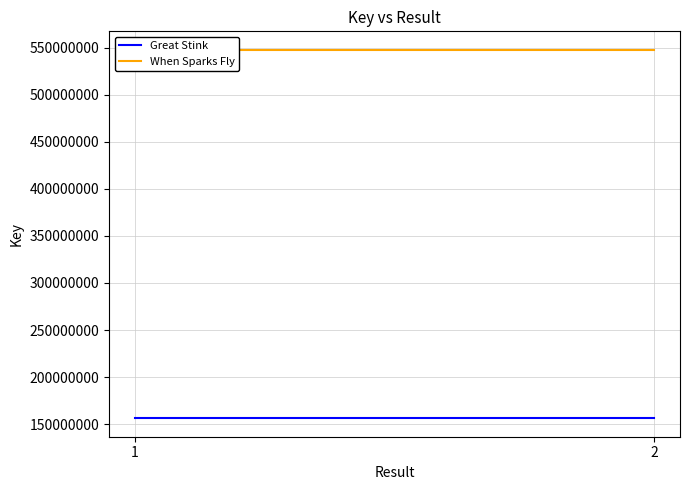

What is the value of the Great Stink point at the 1st from the left?

156227810